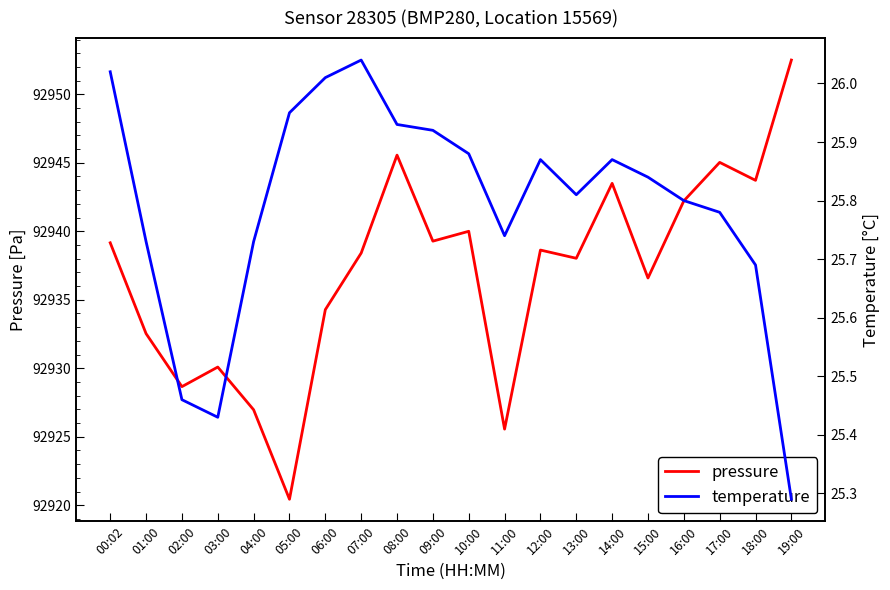

True or false: temperature and pressure intersect in this chart.

False